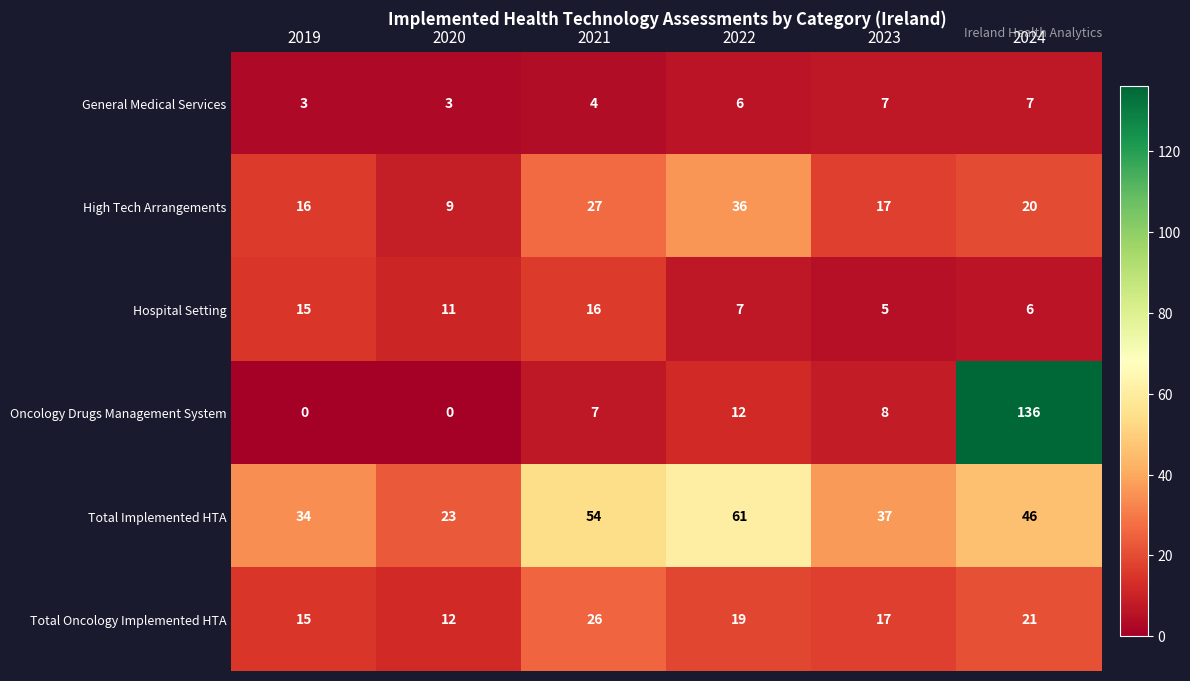

What is the spread (max minus min) of values at 2021?

50